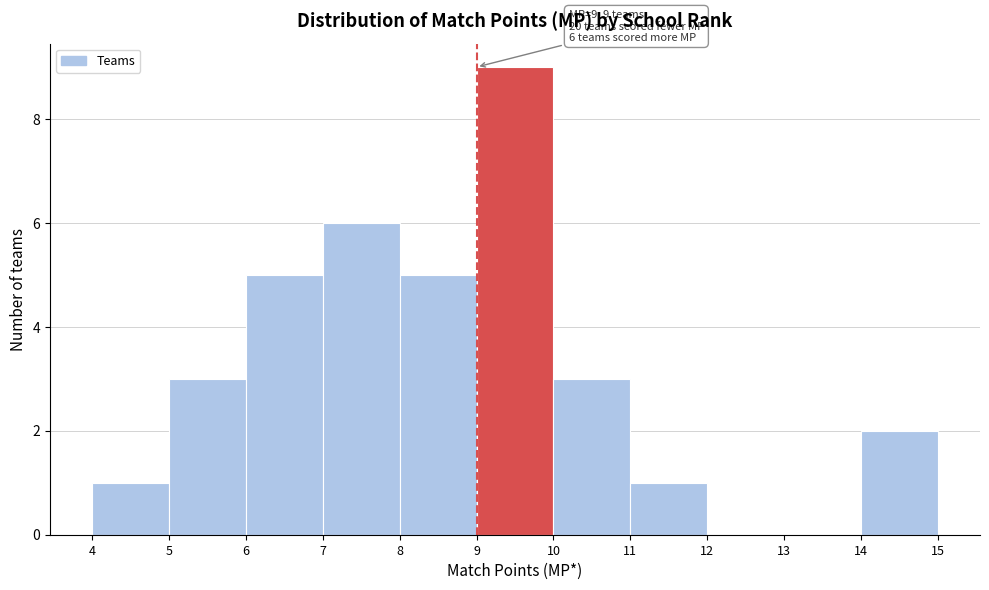

Which range on the x-axis has the tallest bar?

9 to 10